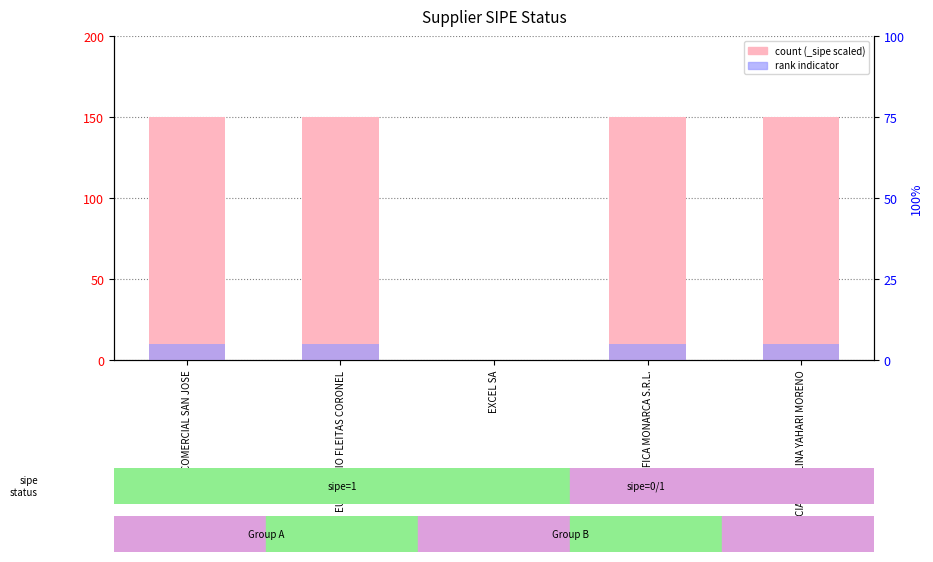

Reading right to left, extract all data points from this chart.

10	10	0	10	10